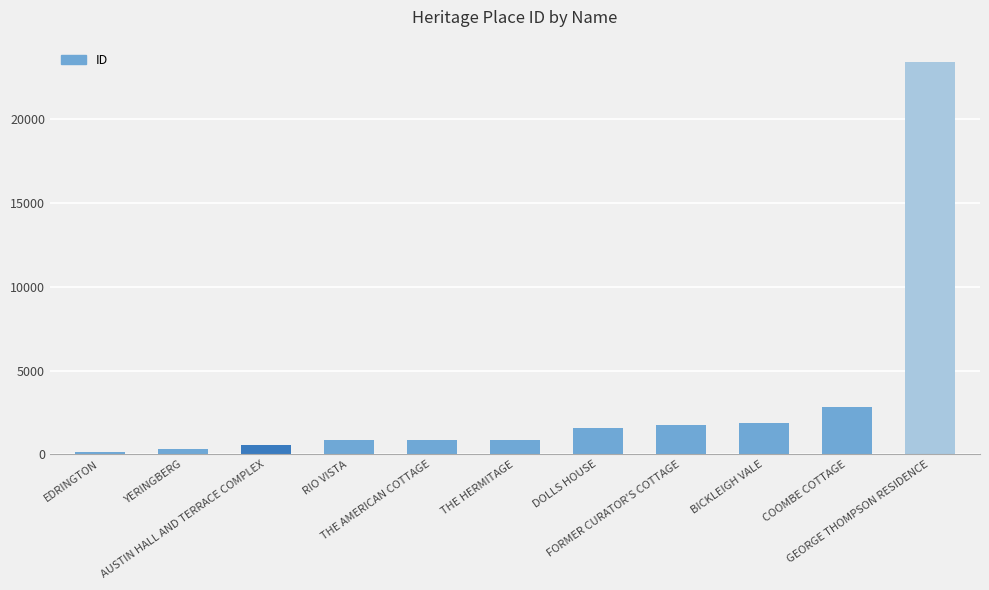

Approximately how many times larger is the value at FORMER CURATOR'S COTTAGE compared to THE HERMITAGE?

2.0